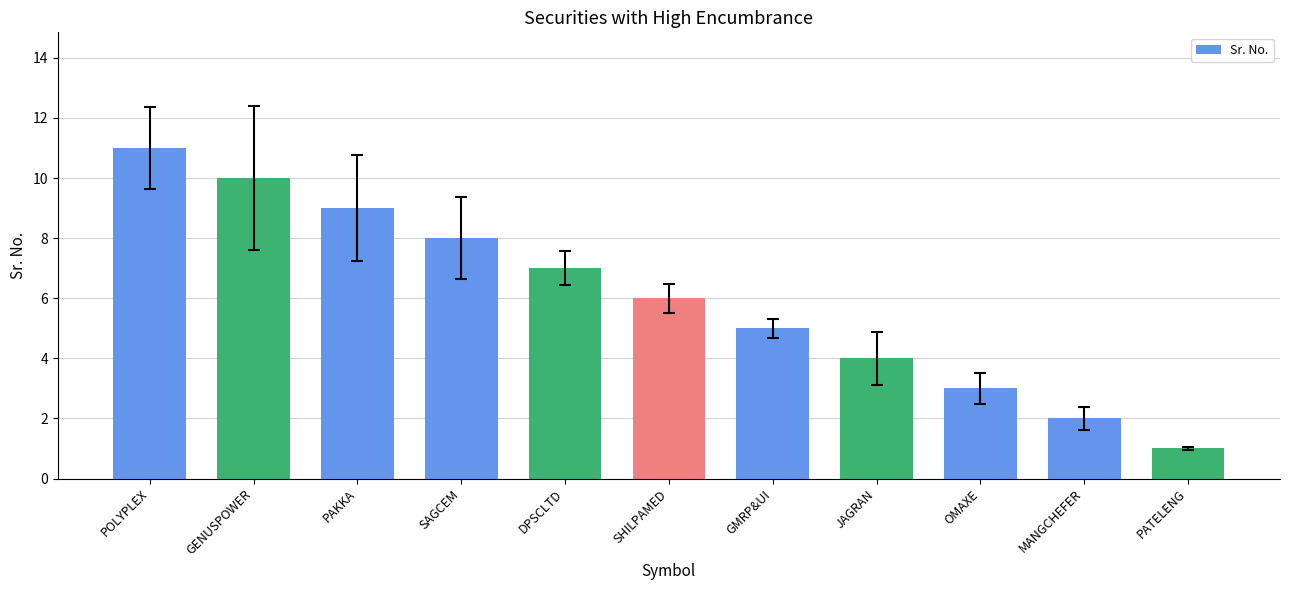

What position from the right is DPSCLTD?

7